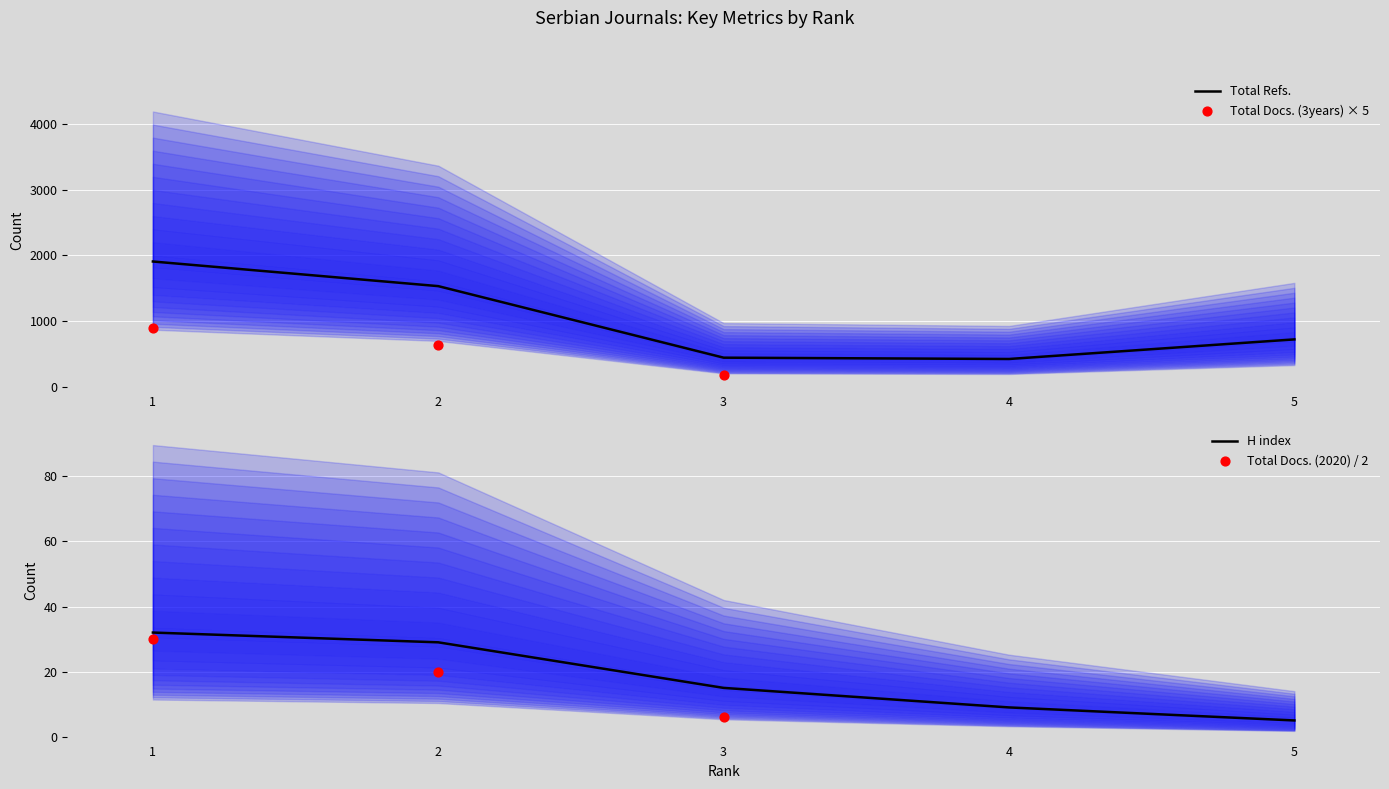

Which series has the widest spread of Y values?

Total Refs.